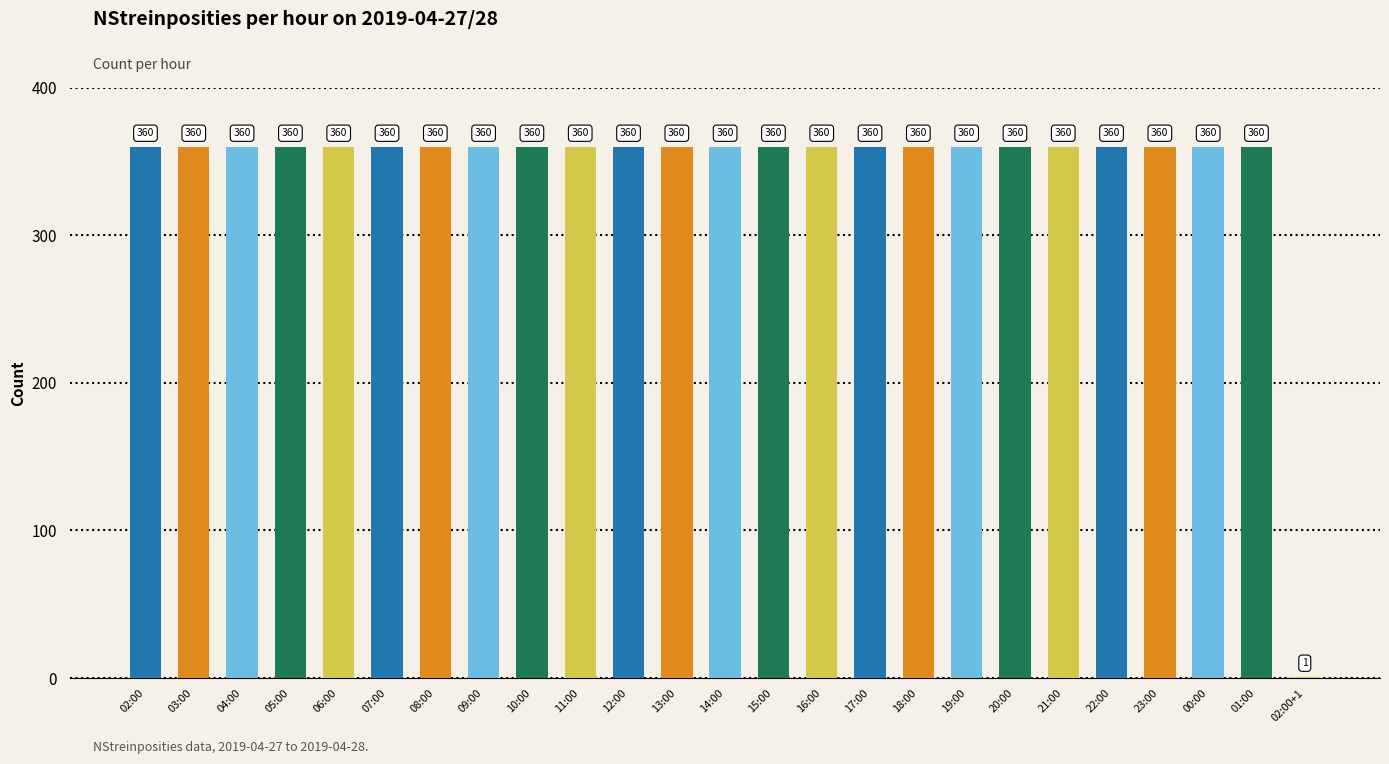

The chart shows a value of 1 at 02:00+1. True or false?

True